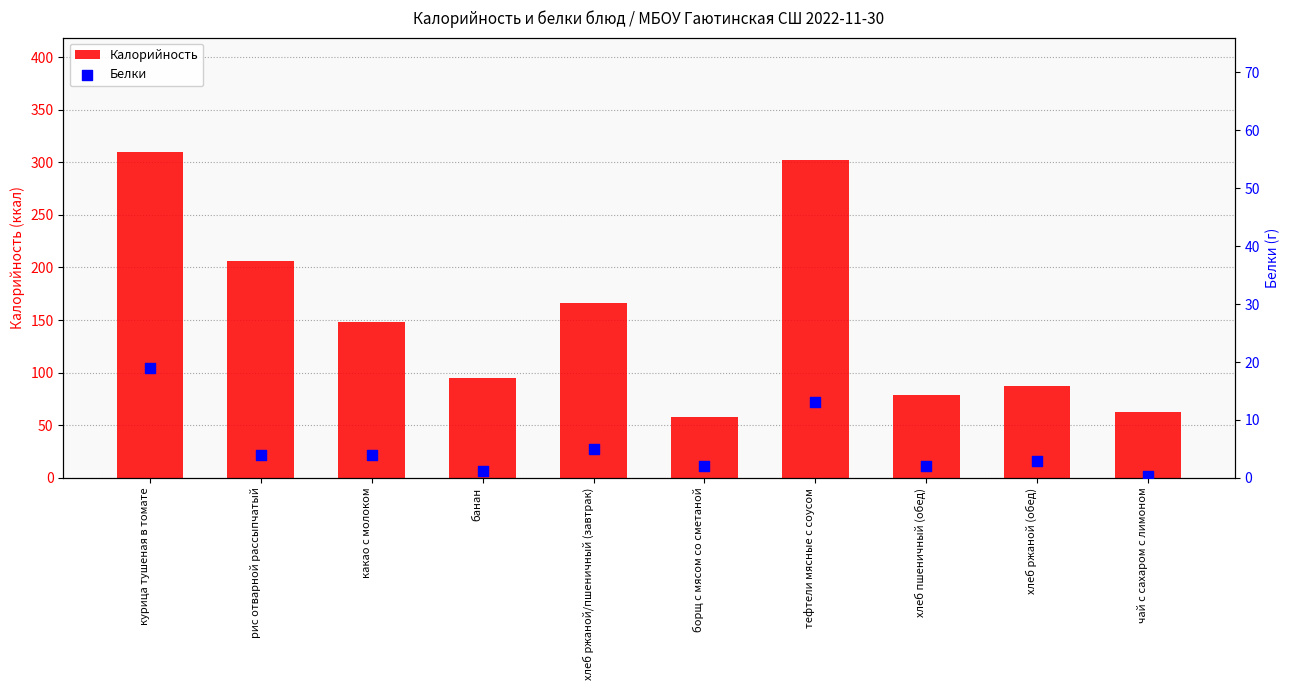

Which series reaches the minimum Y coordinate?

Белки